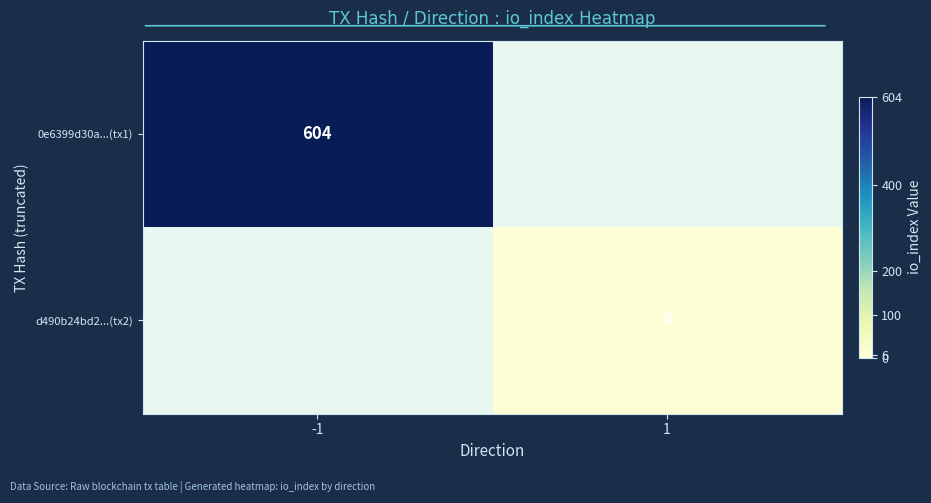

Is it true that d490b24bd2...(tx2) equals 6 at 1?

True